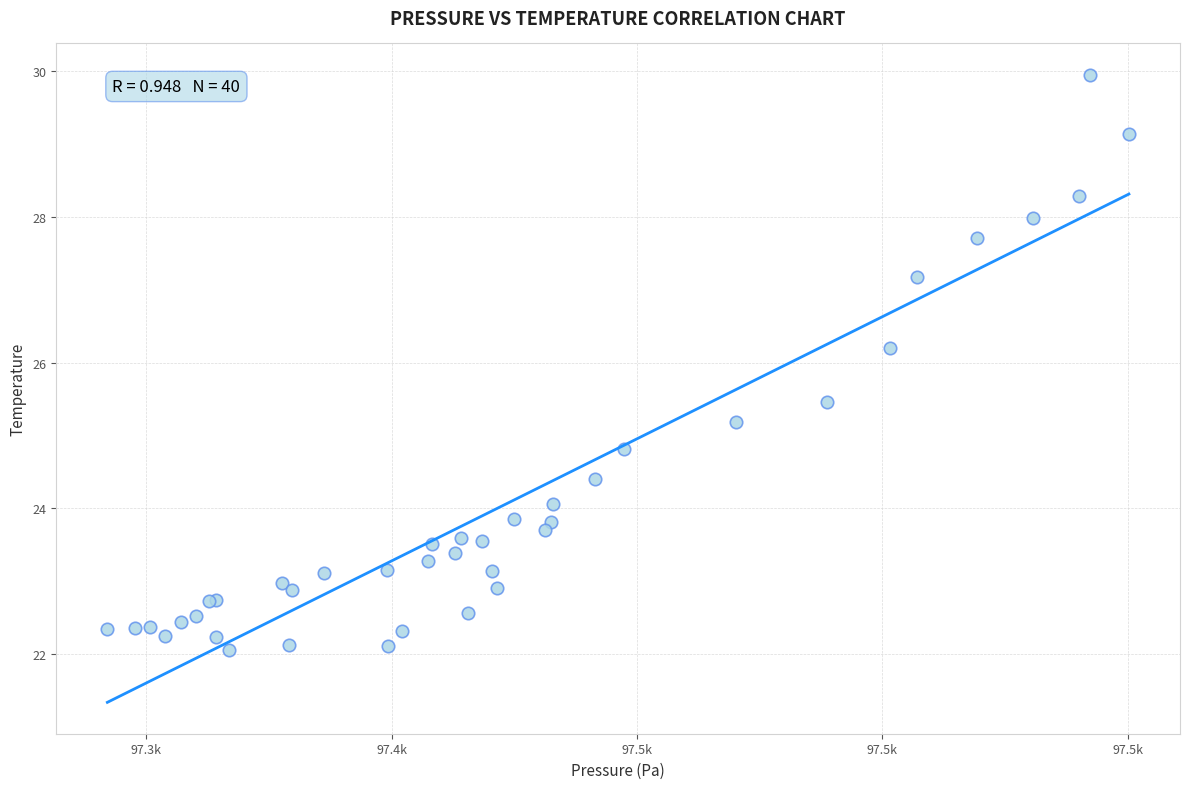

What Y value in the scatter plot is closest to 26?

26.2